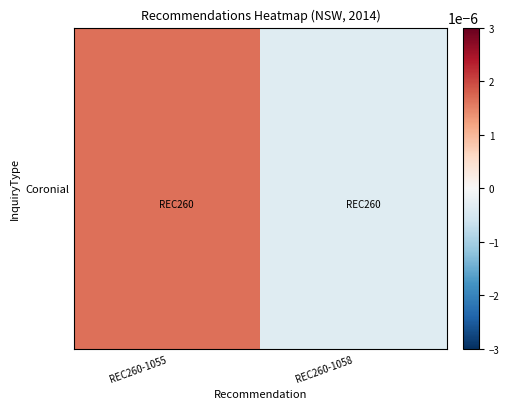

True or false: the data shows -0.0 at REC260-1058.

True